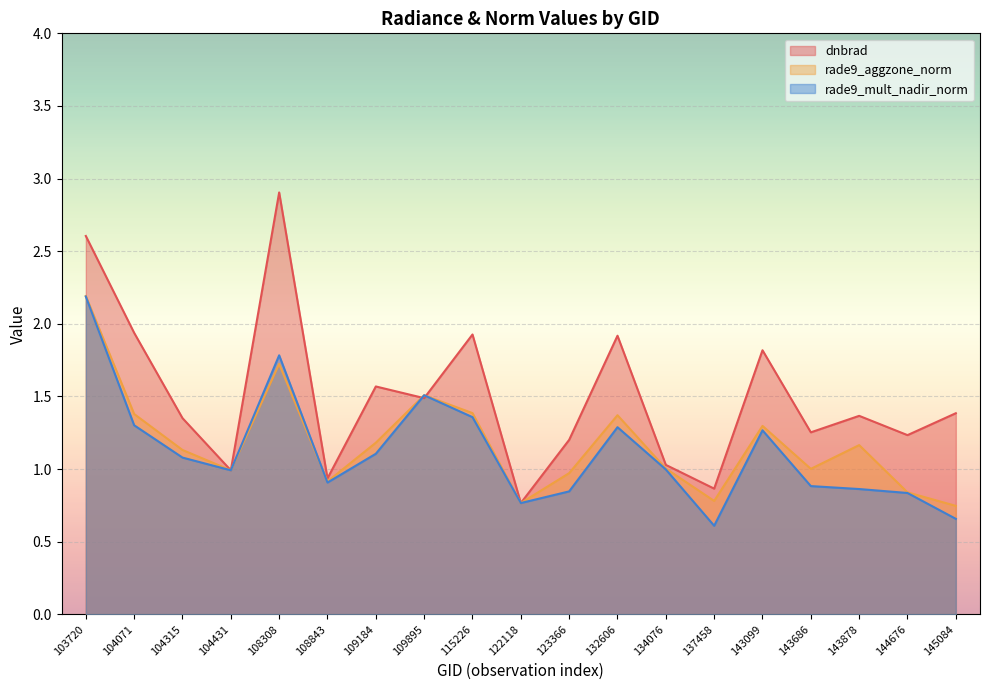

How many intersections are there between rade9_mult_nadir_norm and rade9_aggzone_norm?

1